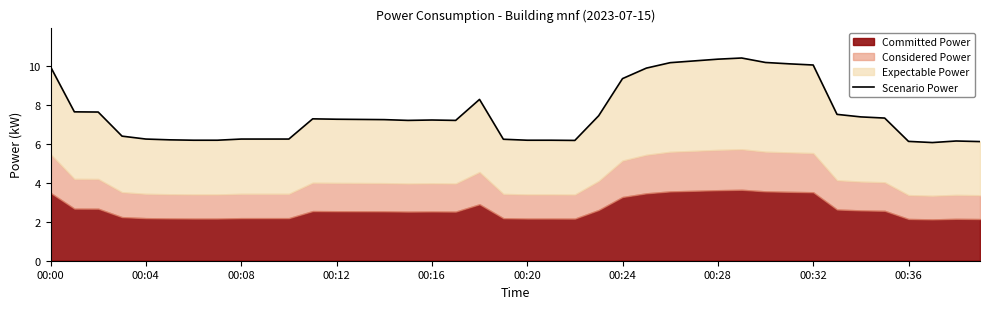

What is the change in value from 16 to 23?

+0.2